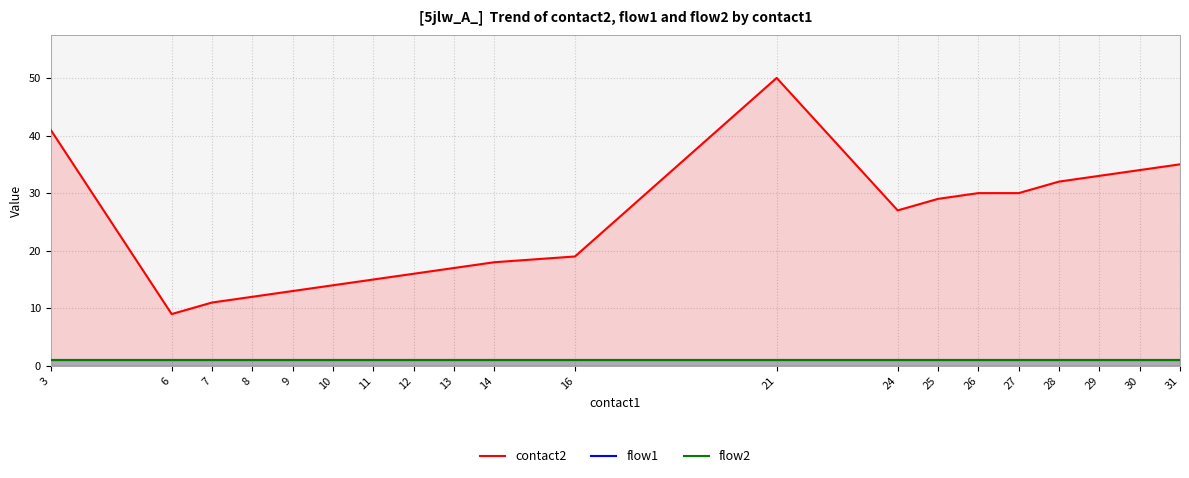

Reading left to right, extract all data points from this chart.

contact2: 41	9	11	12	13	14	15	16	17	18	19	50	27	29	30	30	32	33	34	35
flow1: 1	1	1	1	1	1	1	1	1	1	1	1	1	1	1	1	1	1	1	1
flow2: 1	1	1	1	1	1	1	1	1	1	1	1	1	1	1	1	1	1	1	1